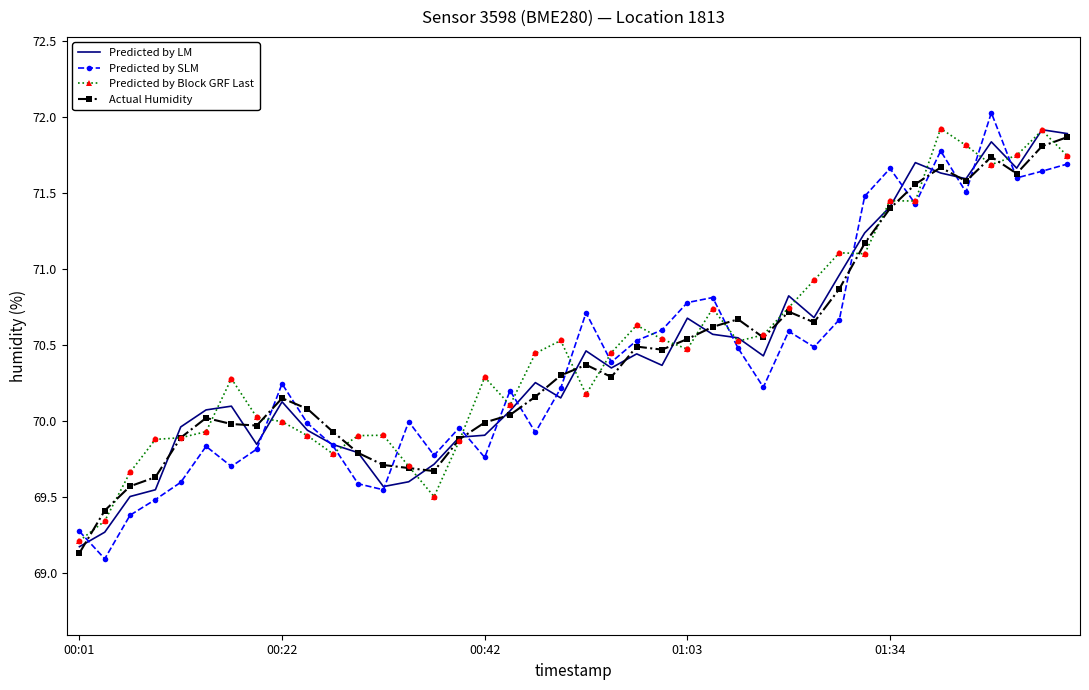

What are all the series names shown in the legend?

Predicted by LM, Predicted by SLM, Predicted by Block GRF Last, Actual Humidity